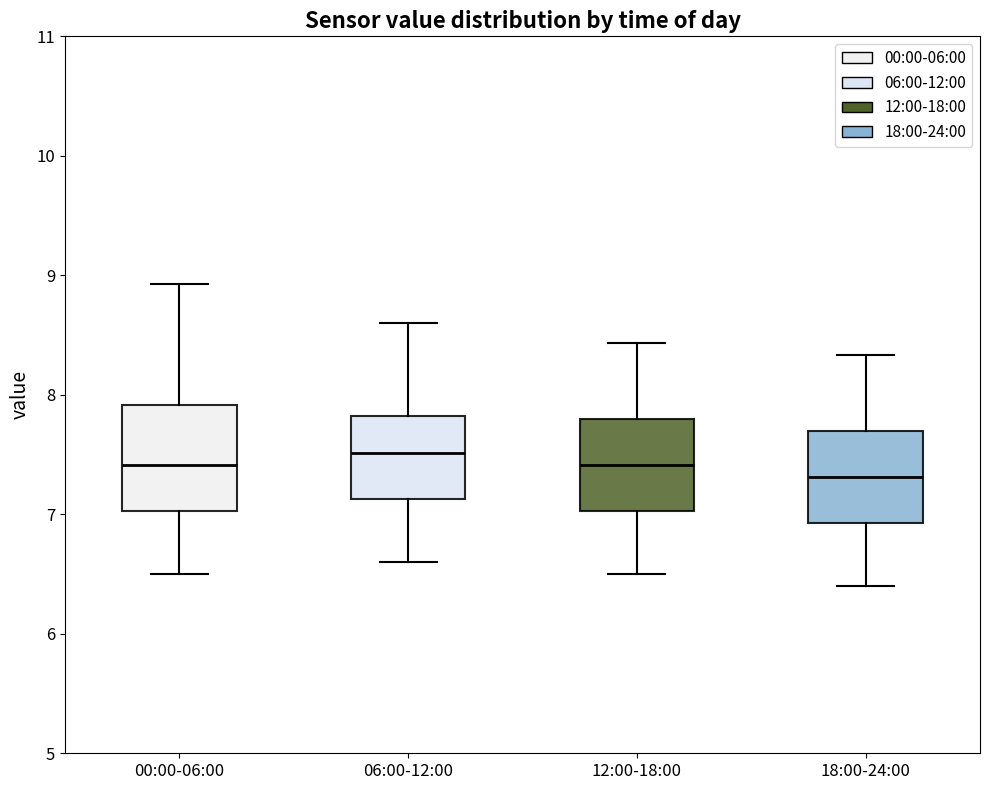

Which box has the lowest median line?

18:00-24:00